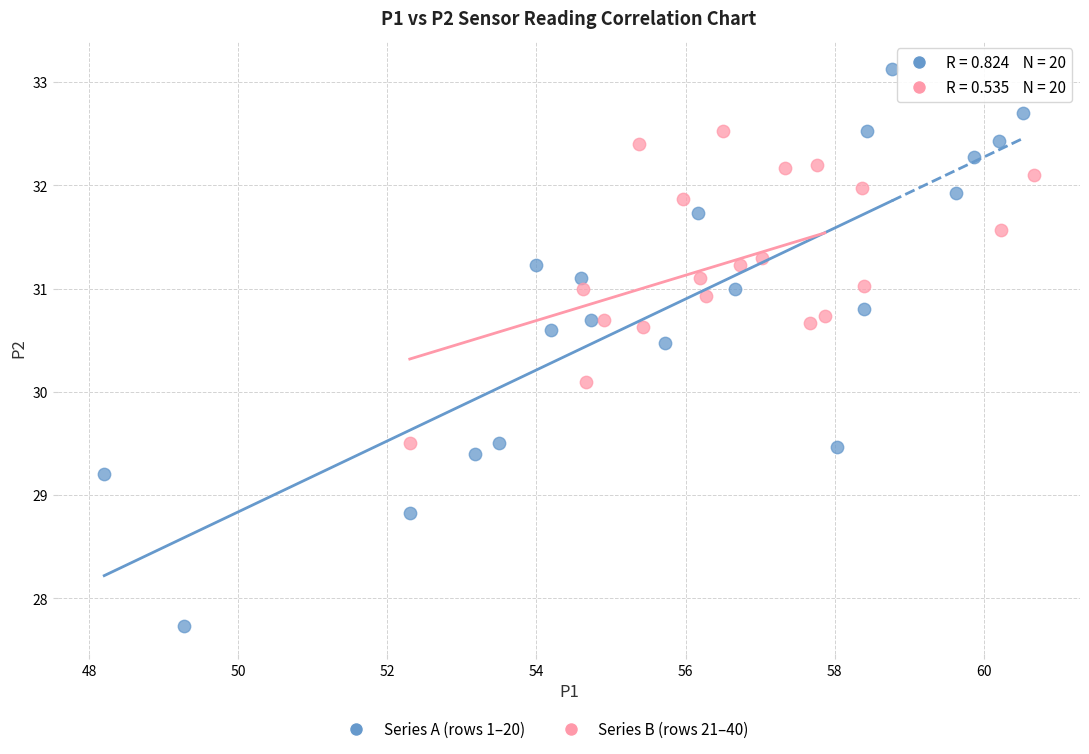

Which series contains the lowest Y value?

Series A (rows 1–20)